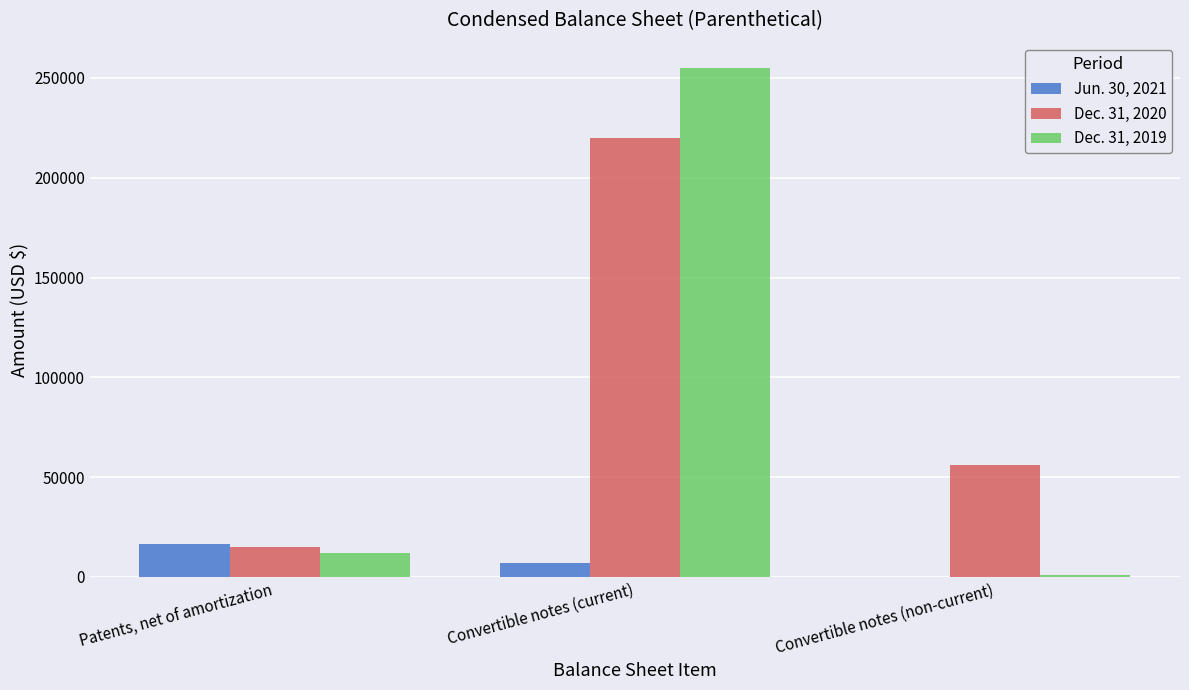

Reading right to left, transcribe all the data shown in this chart.

Jun. 30, 2021: 0	6889	16623
Dec. 31, 2020: 56135	219850	15112
Dec. 31, 2019: 801	254896	12090